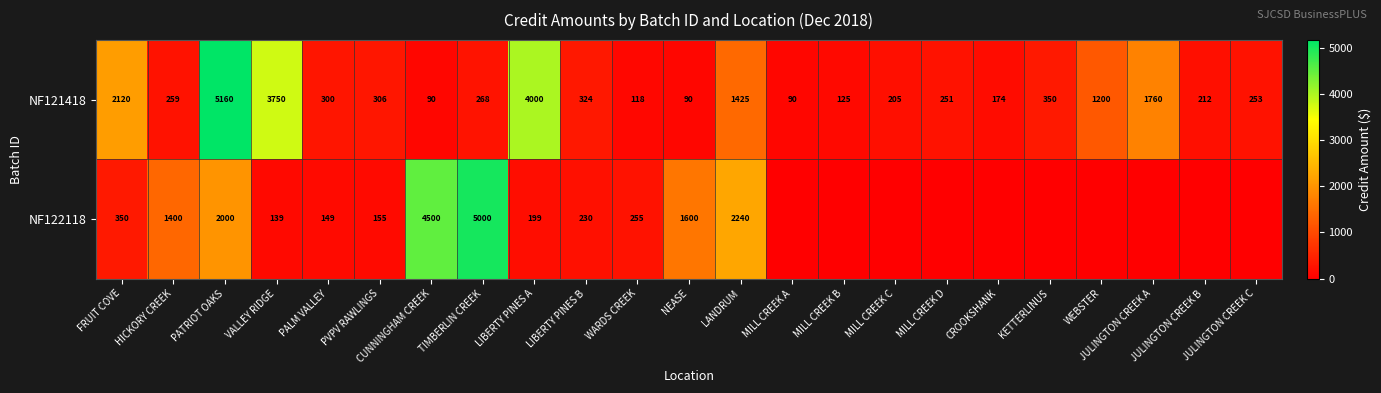

At which category is the sum across all series the highest?

PATRIOT OAKS